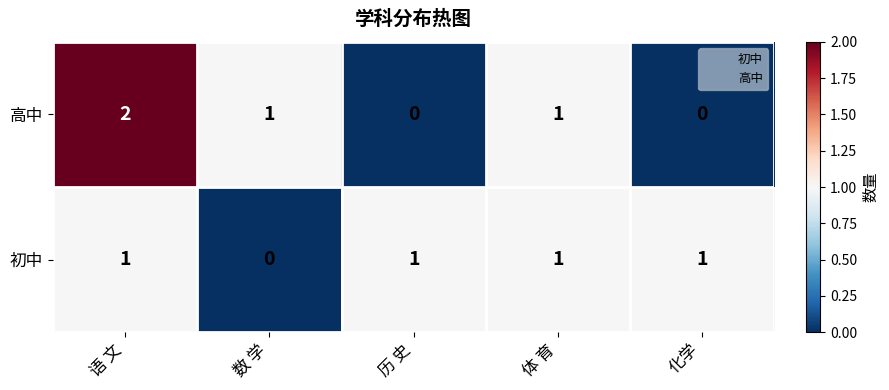

At which category does the chart reach its peak across all series?

语 文